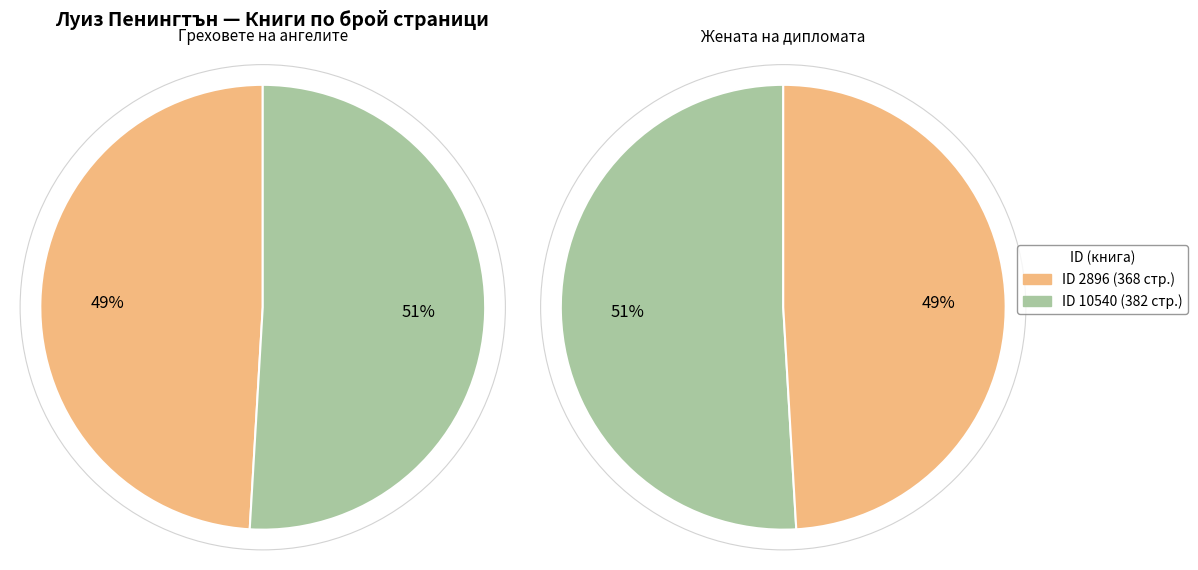

The 10540 slice represents 51% of the pie. True or false?

True